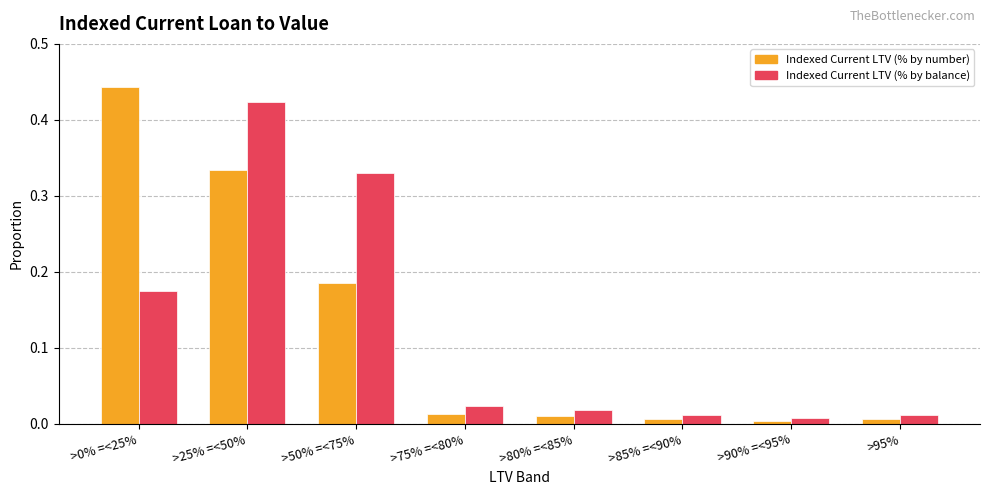

Is the value of Indexed Current LTV (% by number) at >80% =<85% greater than the value of Indexed Current LTV (% by balance) at >0% =<25%?

No